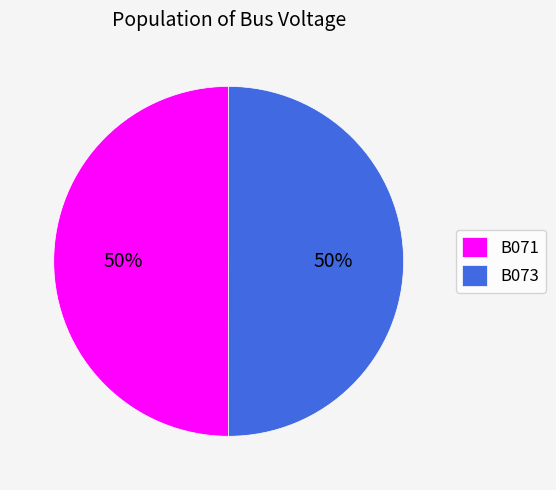

Combined, do B073 and B071 account for over 50%?

Yes